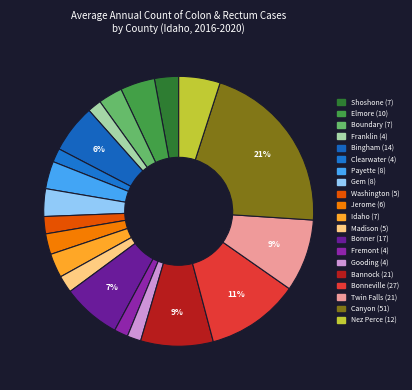

How many segments does this pie chart have?

20